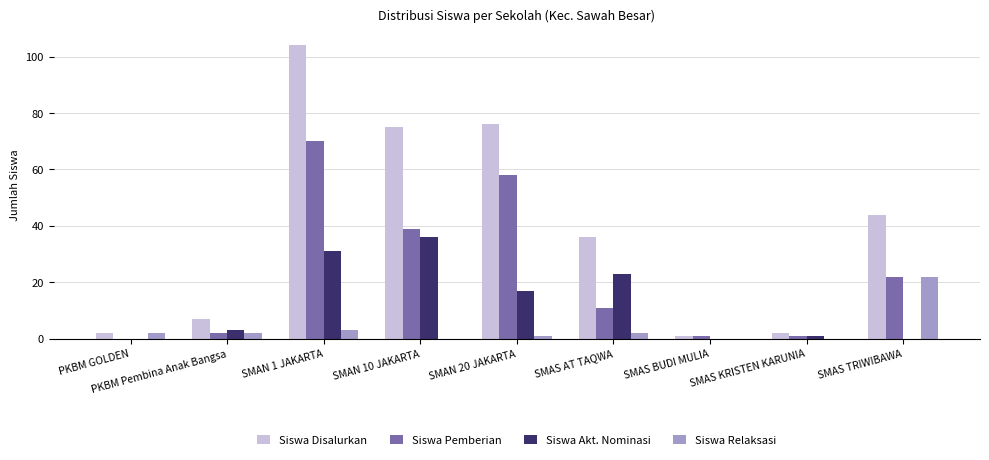

Between SMAN 10 JAKARTA and SMAS AT TAQWA, which series saw the biggest shift?

Siswa Disalurkan